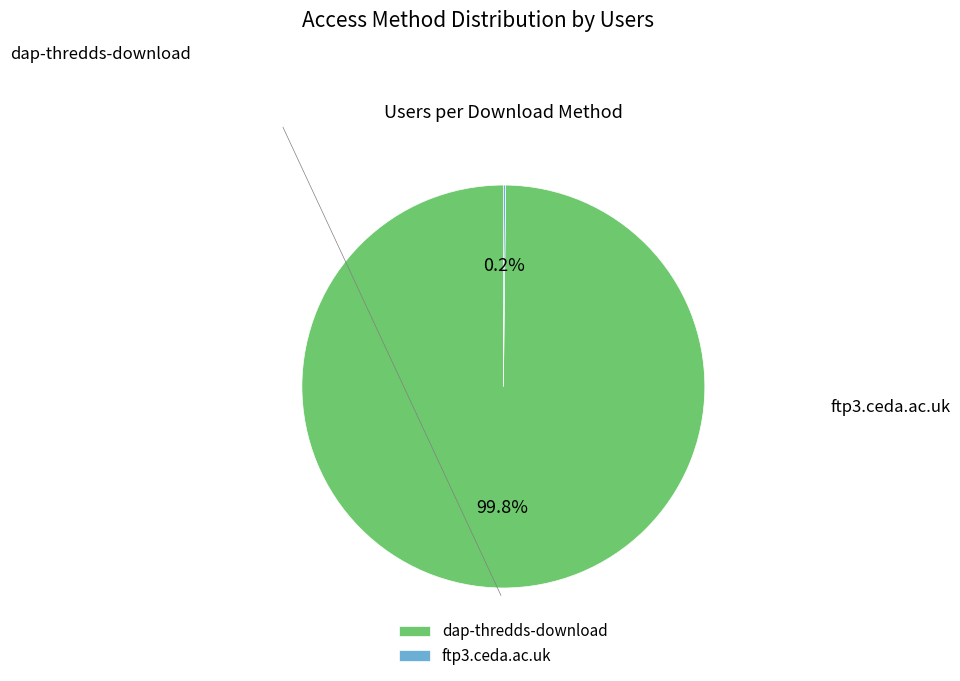

Rank the categories by value from lowest to highest.

ftp3.ceda.ac.uk, dap-thredds-download